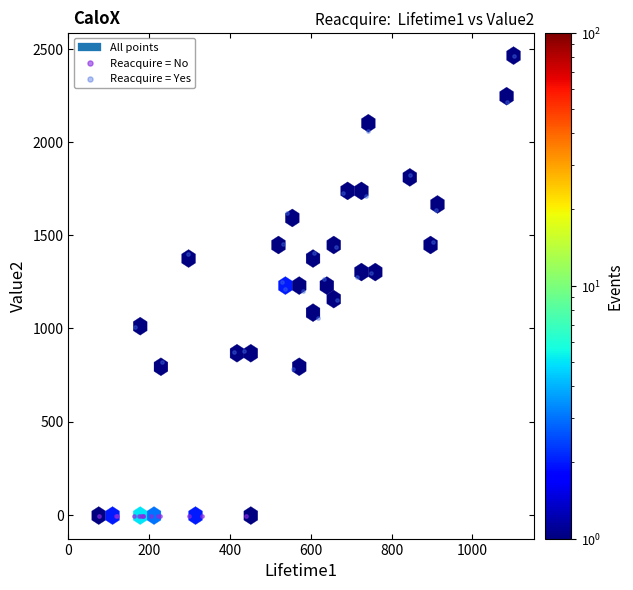

Which series reaches the maximum Y coordinate?

Reacquire = Yes